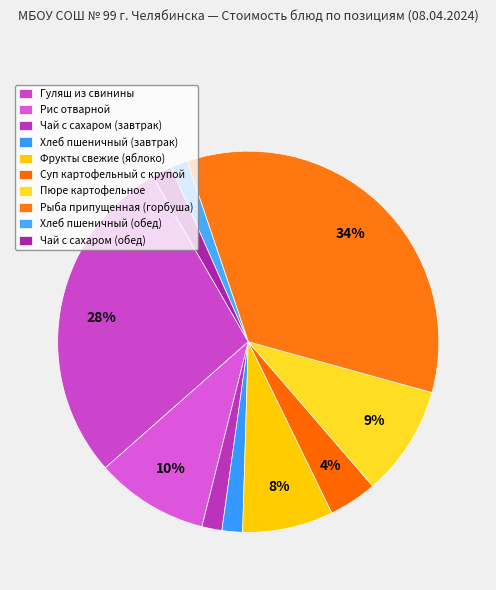

True or false: Хлеб пшеничный (завтрак) accounts for 1% of the total.

False